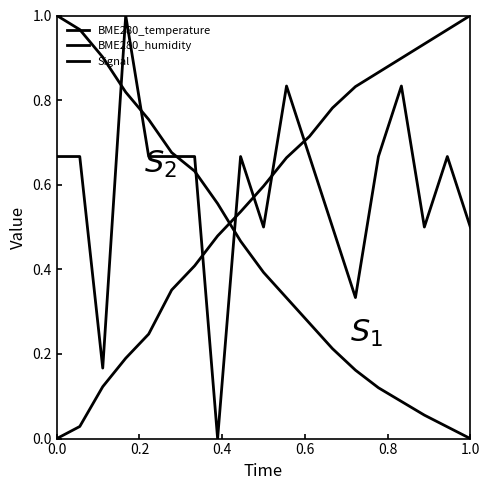

How many lines are shown in the chart?

3